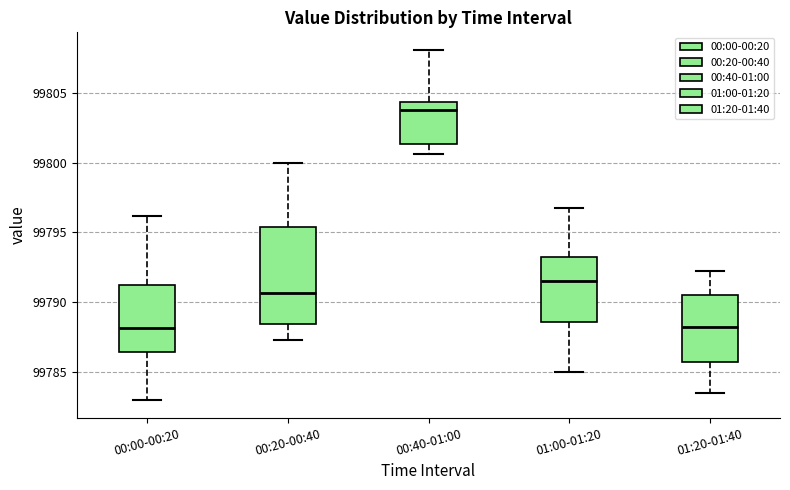

Where does the median line of the box for 01:20-01:40 sit on the y-axis? The values are not printed on the chart, so give them approximately, as read against the axis.

99788.5